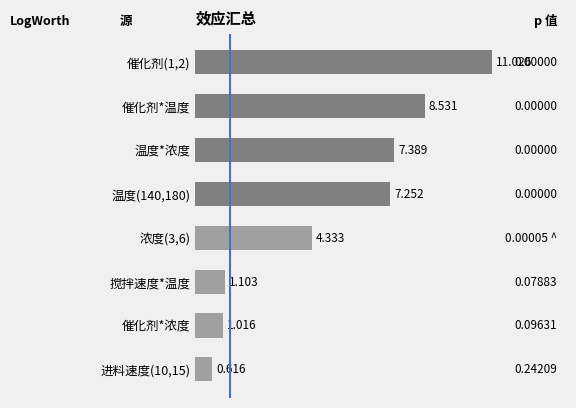

Rank the categories by value from lowest to highest.

进料速度(10,15), 催化剂*浓度, 搅拌速度*温度, 浓度(3,6), 温度(140,180), 温度*浓度, 催化剂*温度, 催化剂(1,2)